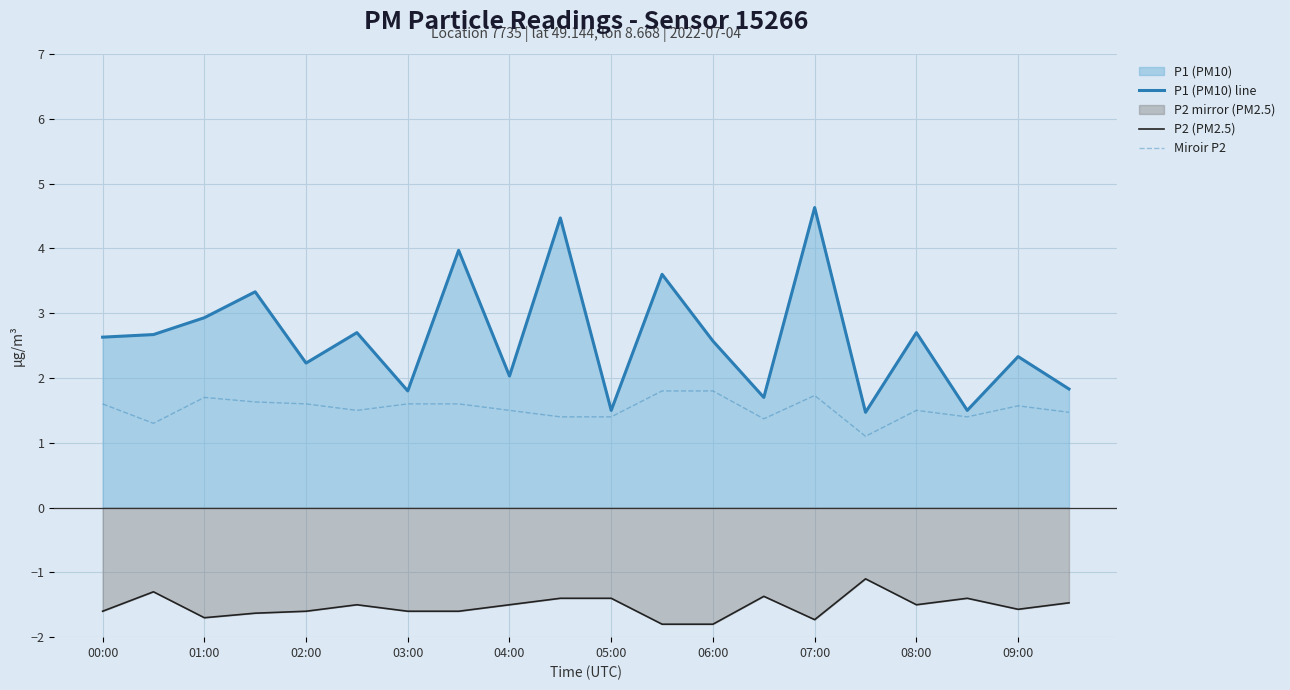

Is the value of P1 (PM10) line at 01:00 greater than the value of Miroir P2 at 06:00?

Yes